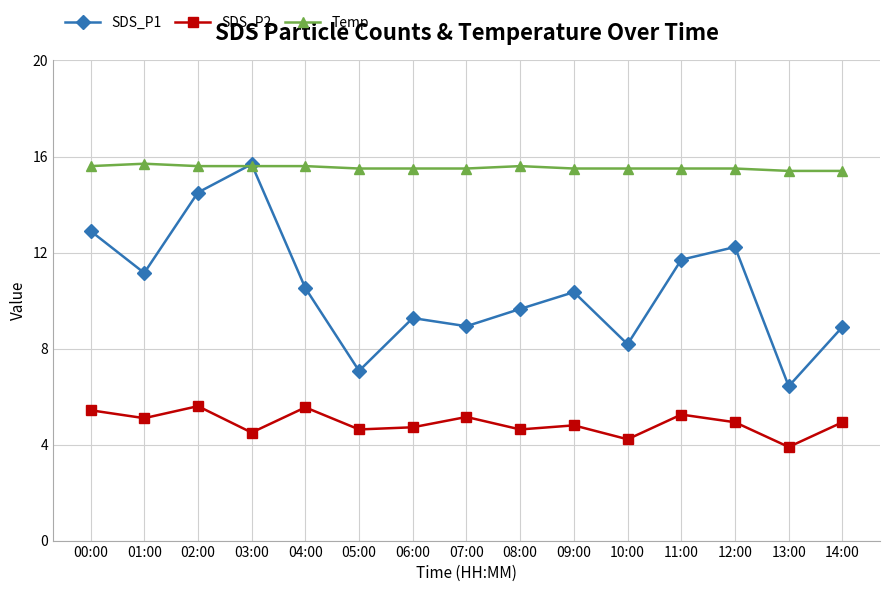

Rank the series at 05:00 from lowest to highest value.

SDS_P2, SDS_P1, Temp